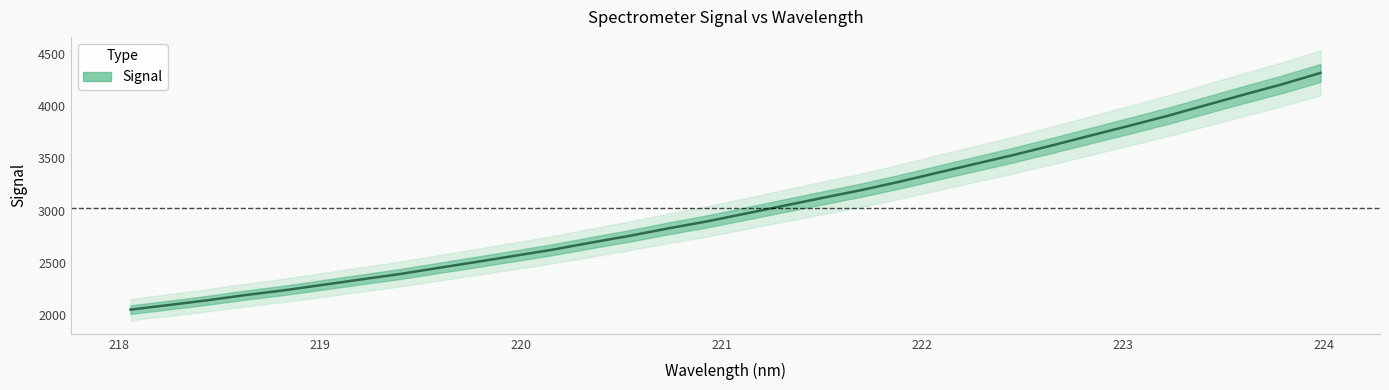

Read the value at 220.1623.

2625.0